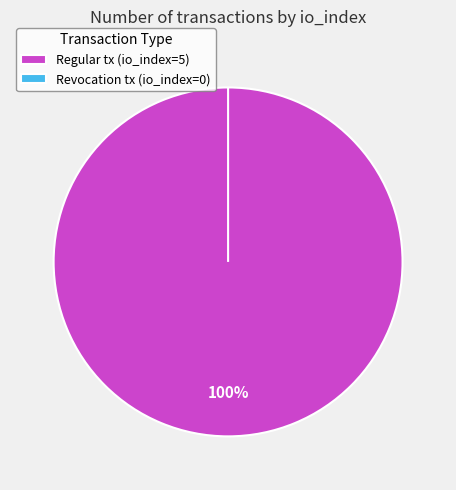

Which category accounts for the majority?

Regular (io_index=5)